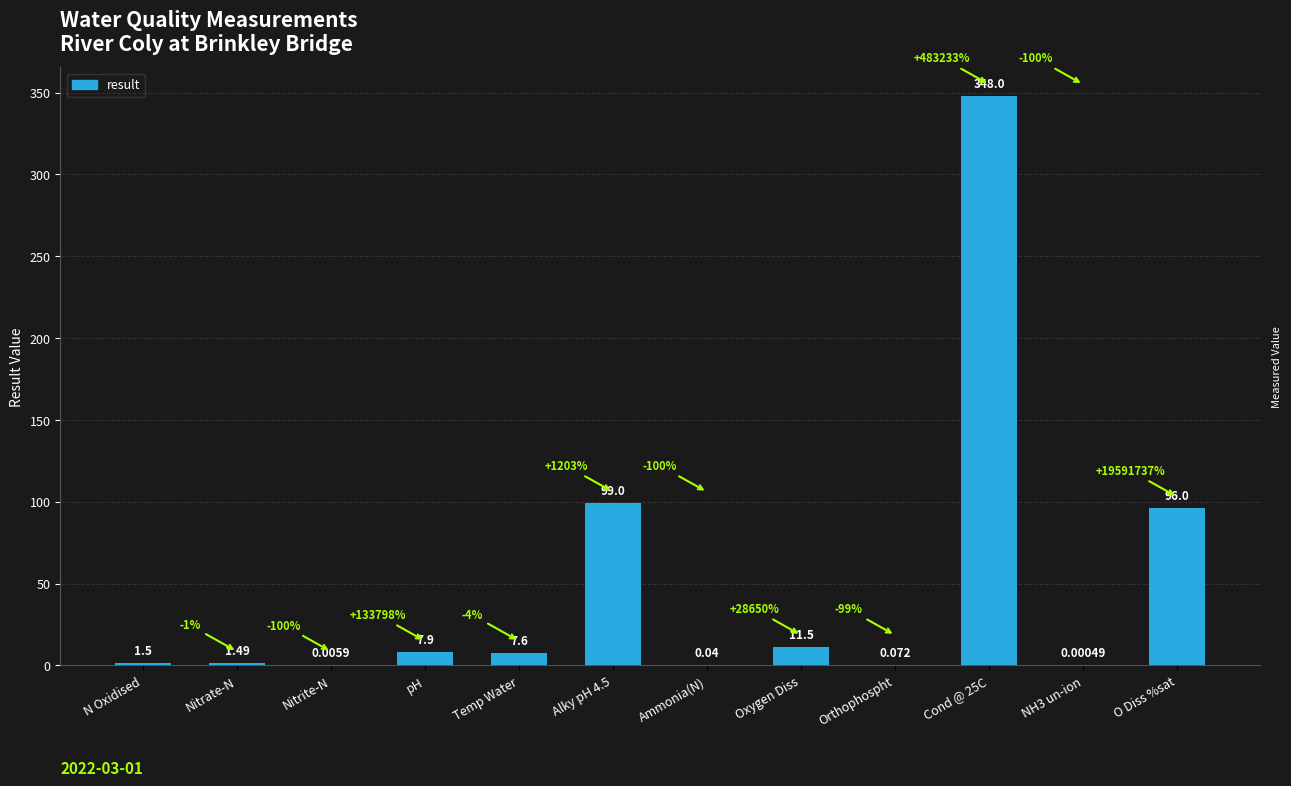

At which label does the data first exceed 7?

pH